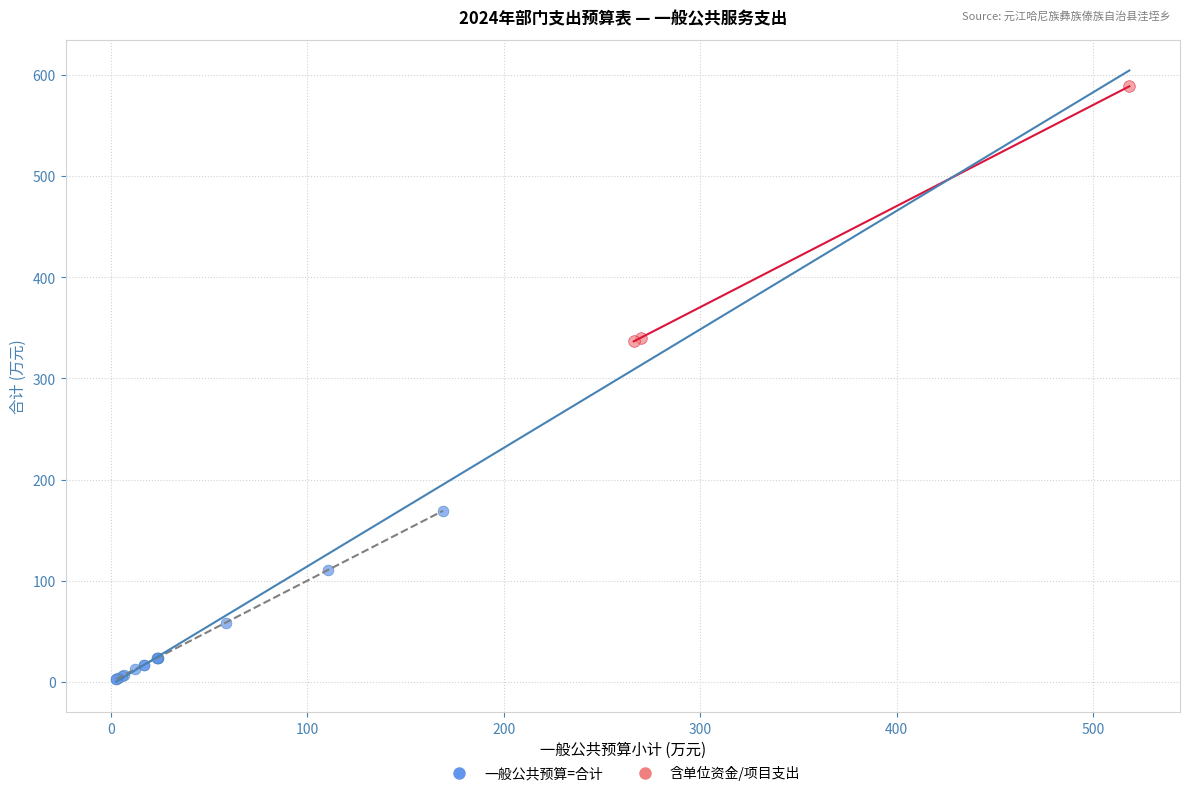

Which series contains the highest Y value?

含单位资金/项目支出